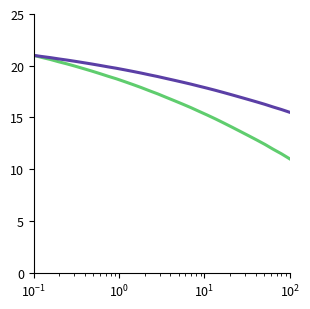

What is the smallest value displayed?

11.0